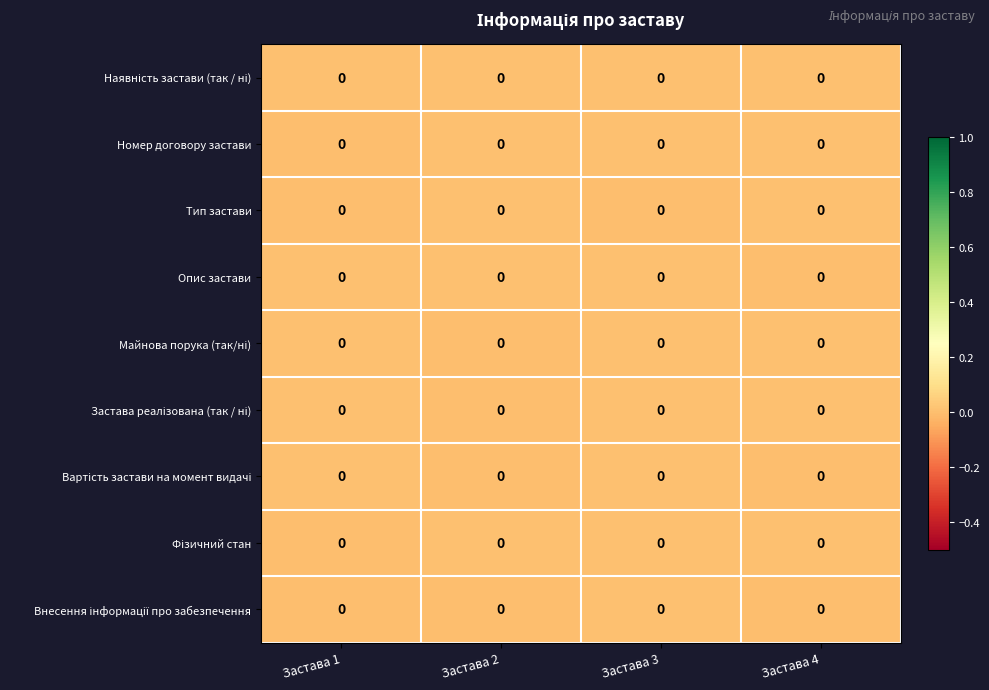

List the series in order of their peak value, highest first.

Номер договору застави, Застава реалізована (так / ні), Фізичний стан, Тип застави, Наявність застави (так / ні), Майнова порука (так/ні), Опис застави, Вартість застави на момент видачі, Внесення інформації про забезпечення